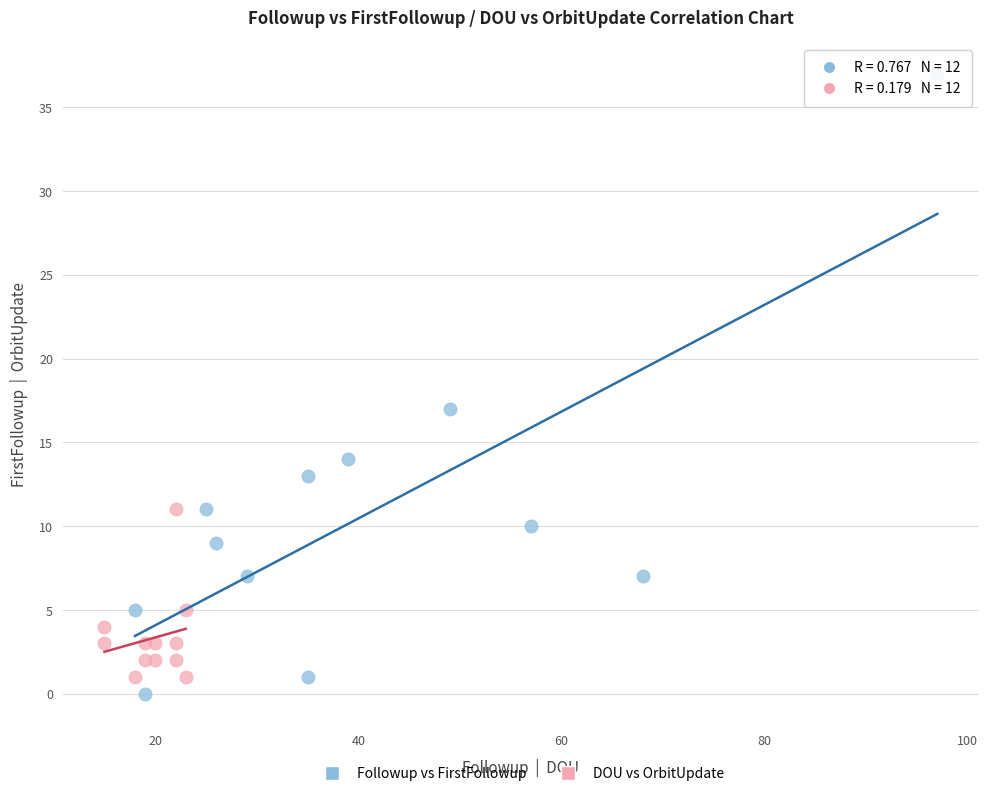

Which series reaches the maximum Y coordinate?

Followup vs FirstFollowup